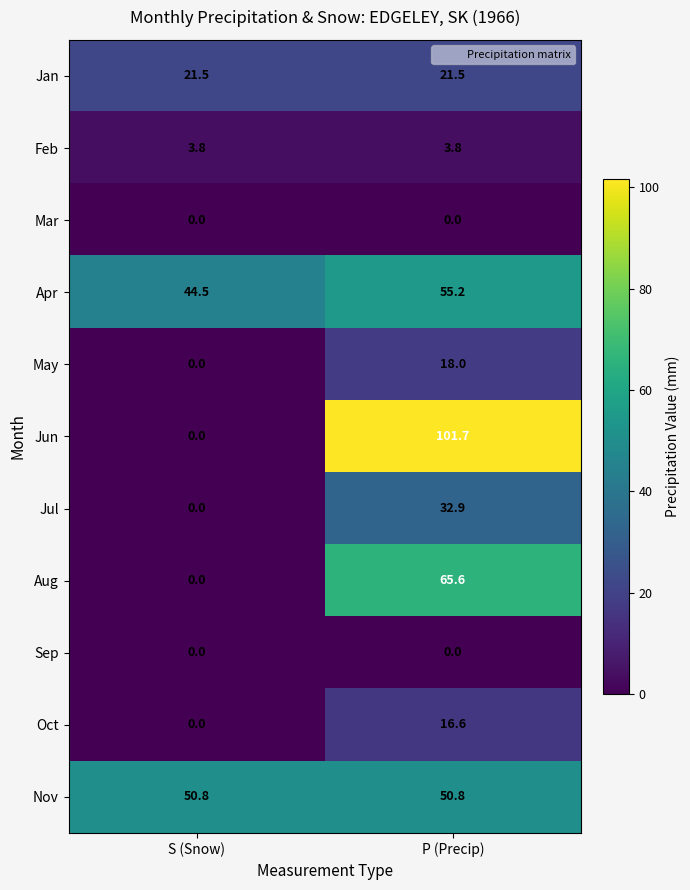

Is it true that Jul equals 54.6 at P (Precip)?

False